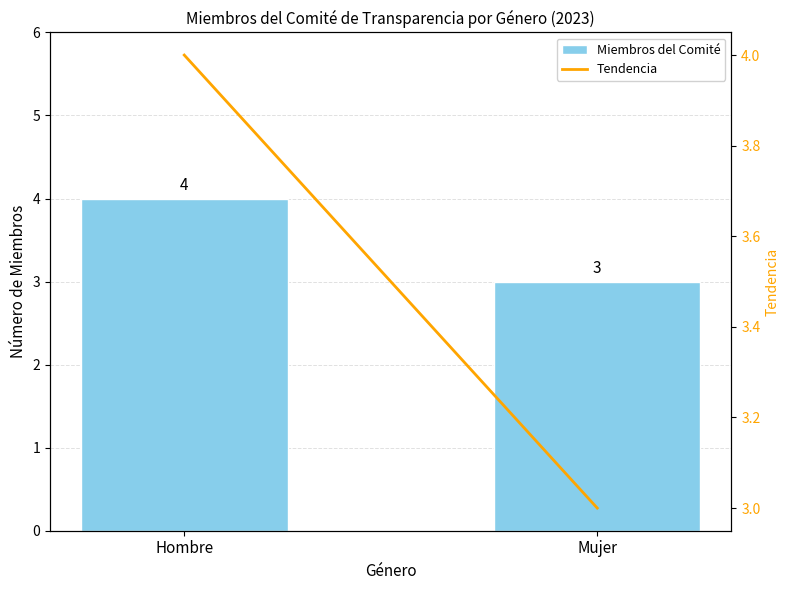

At which label does Tendencia reach its minimum?

Mujer